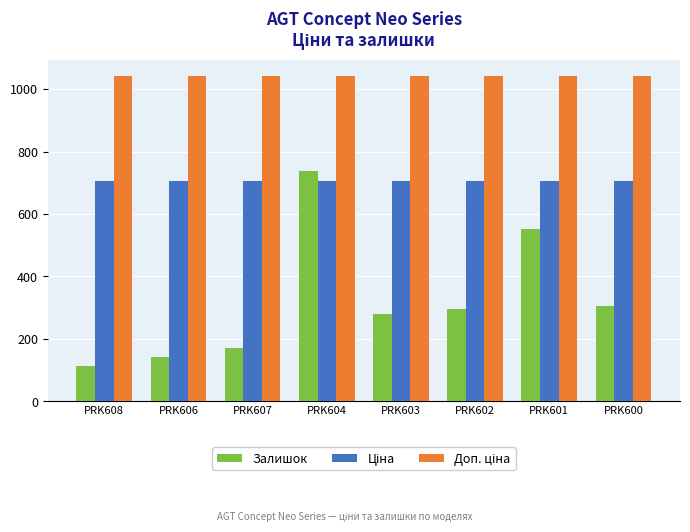

Is it true that Залишок equals 240.1 at PRK606?

False